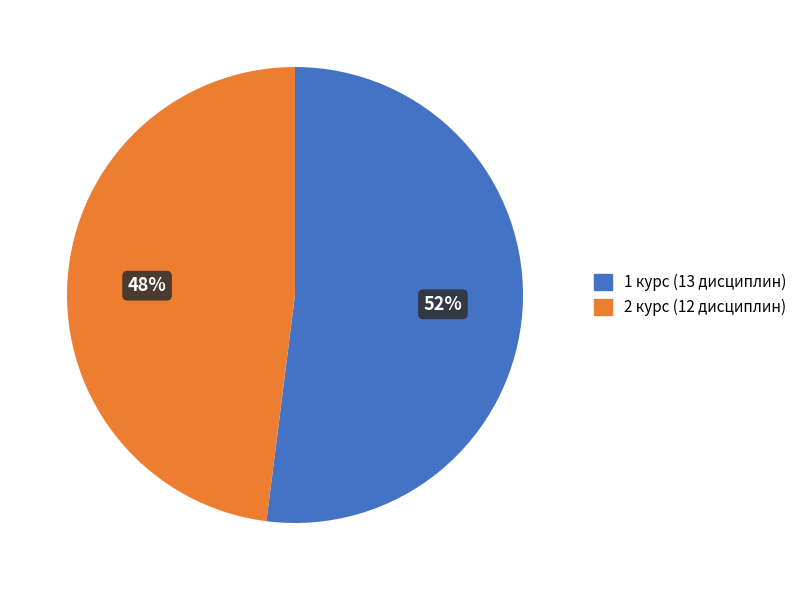

To the nearest percent, what is the average slice percentage?

50%